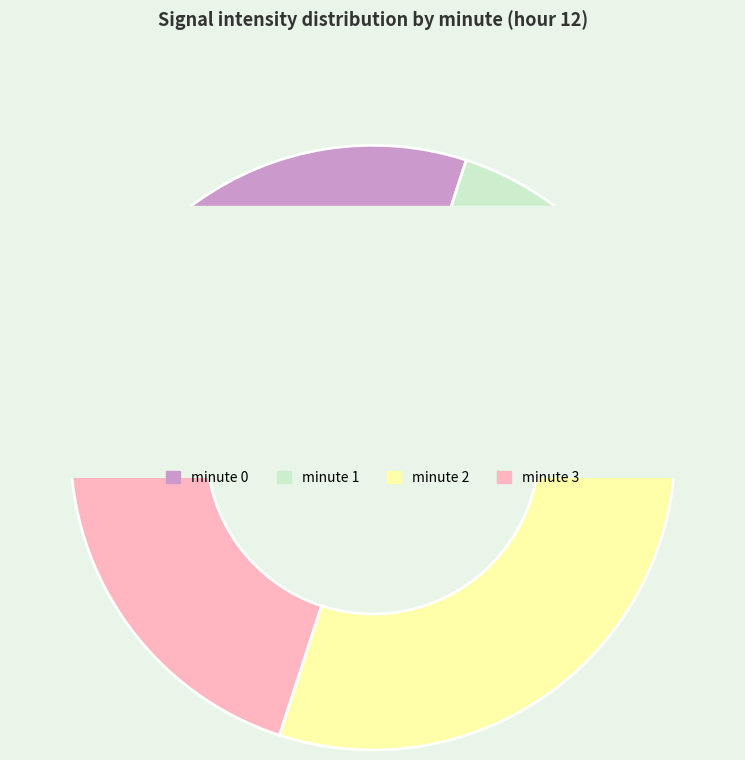

To the nearest percent, what is the difference between the largest and smallest slice percentages?

10%